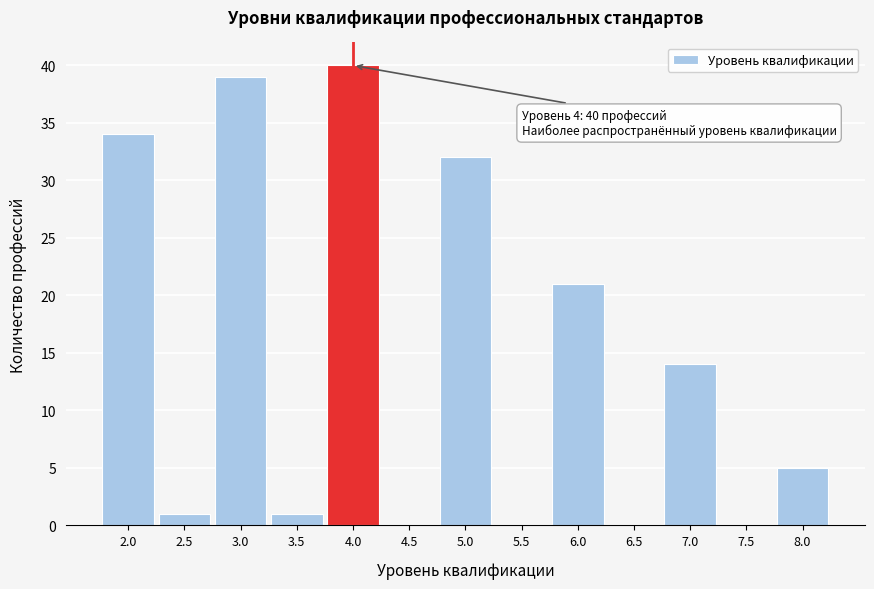

Over which range of the x-axis is the bar tallest?

3.75 to 4.25